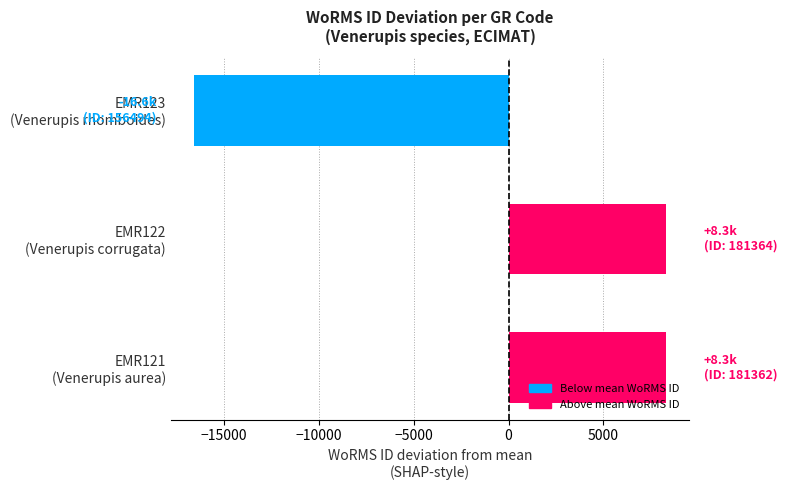

What is the greatest value displayed?

8290.7